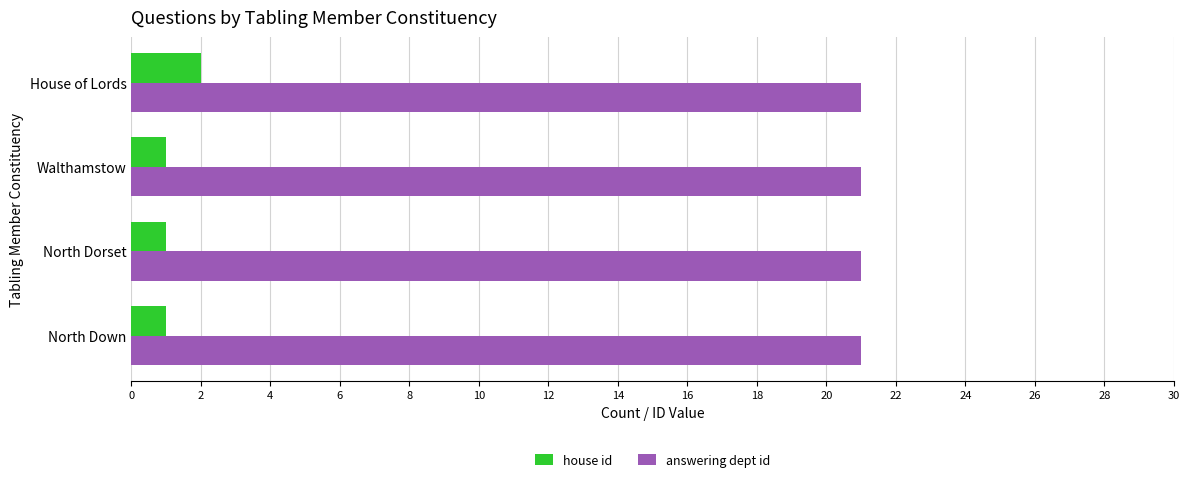

What is the greatest value displayed?

21